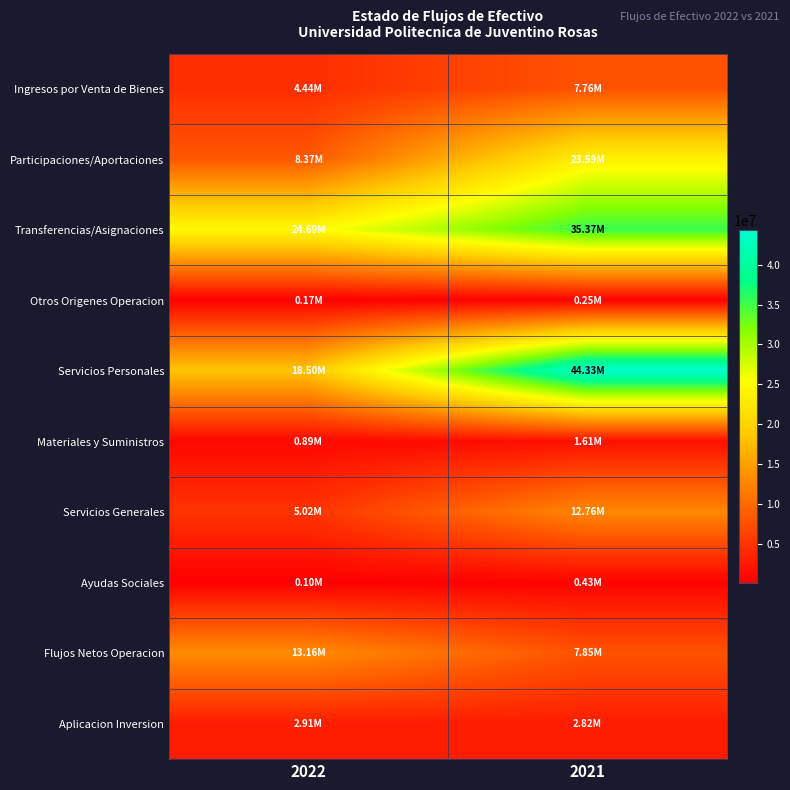

Which series has the largest total across all categories?

Servicios Personales